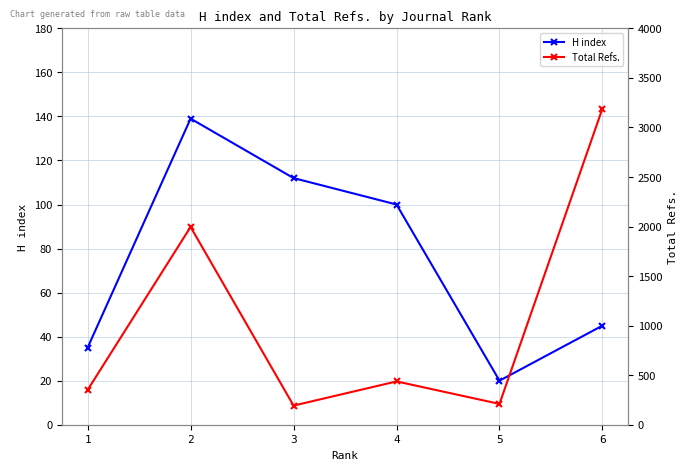

Between 5 and 4, which is larger?

4